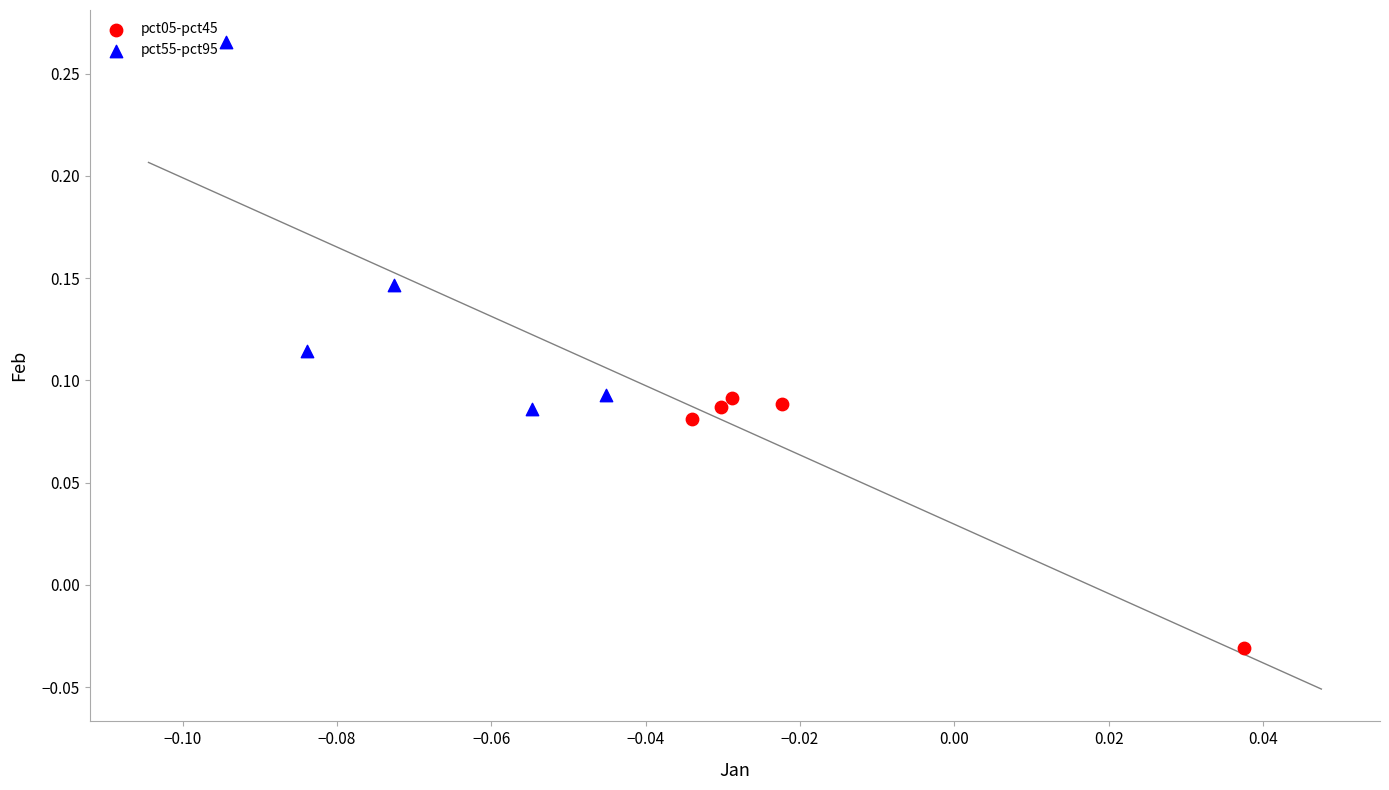

Which series reaches the minimum Y coordinate?

pct05-pct45